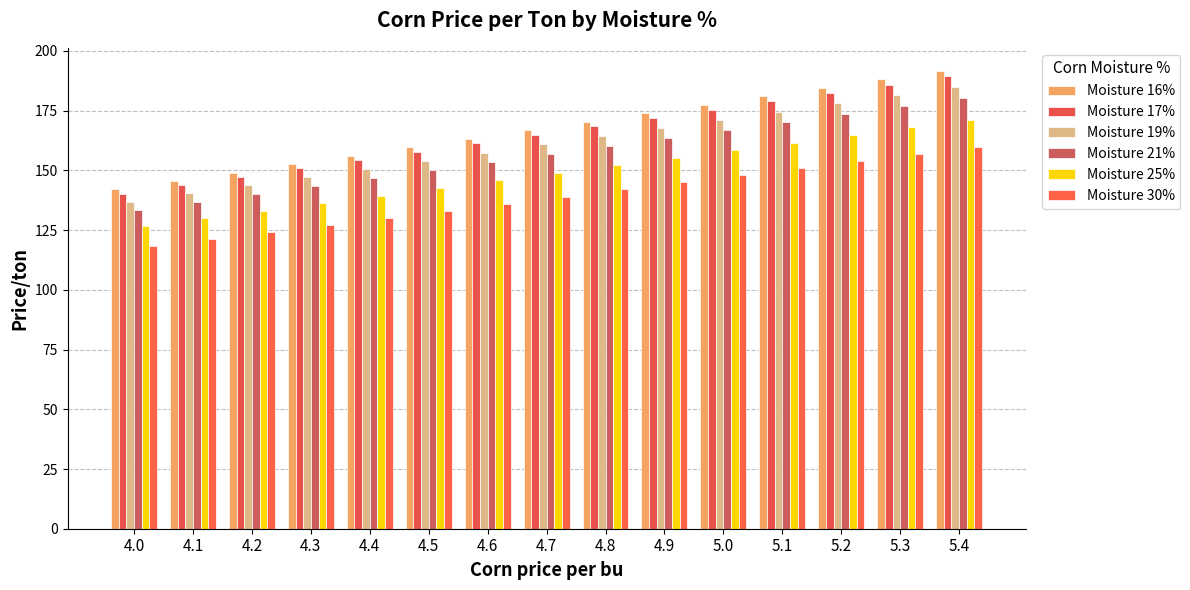

What is the smallest value displayed?

118.3